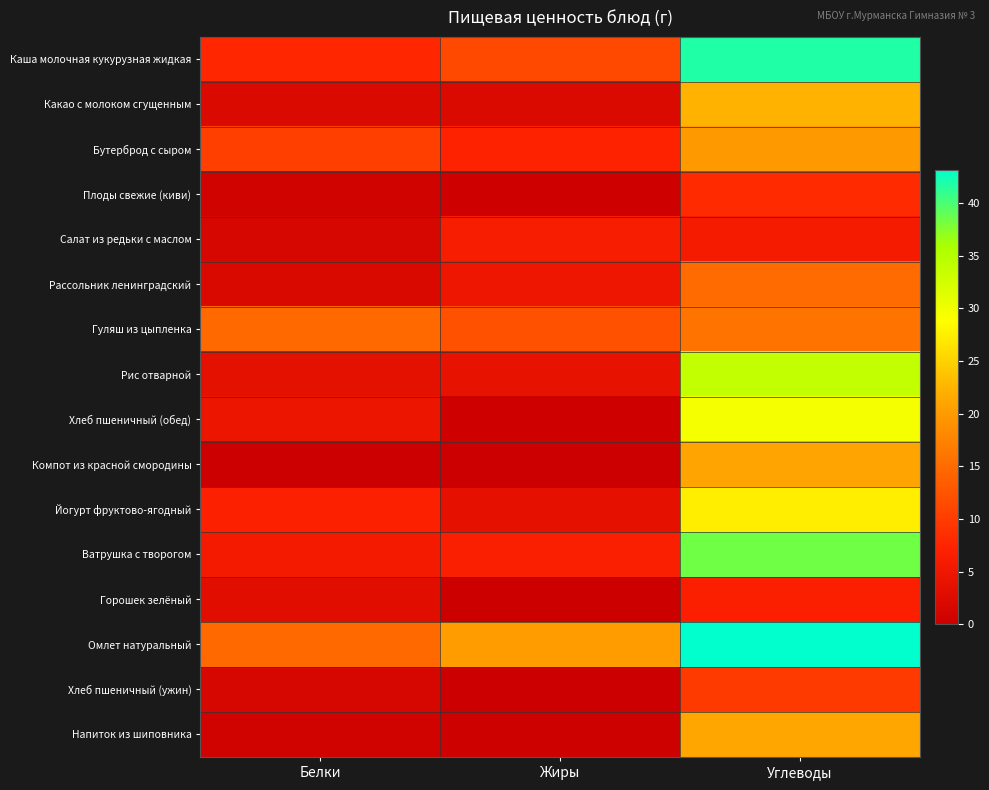

What is the maximum value shown in the chart?

43.1